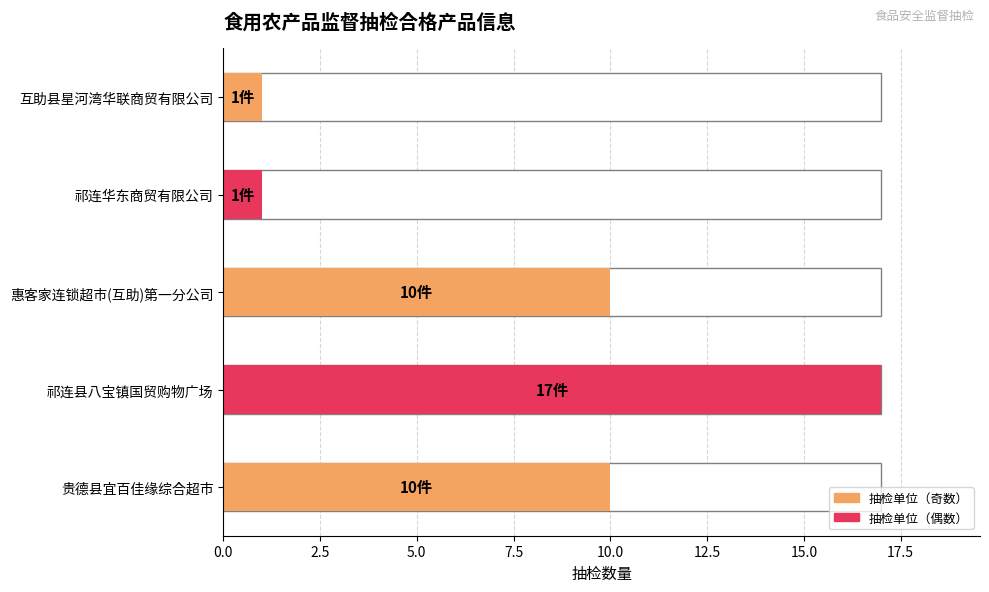

What is the change in value from 祁连县八宝镇国贸购物广场 to 青海惠客家连锁超市有限公司(互助)第一分公司?

-7